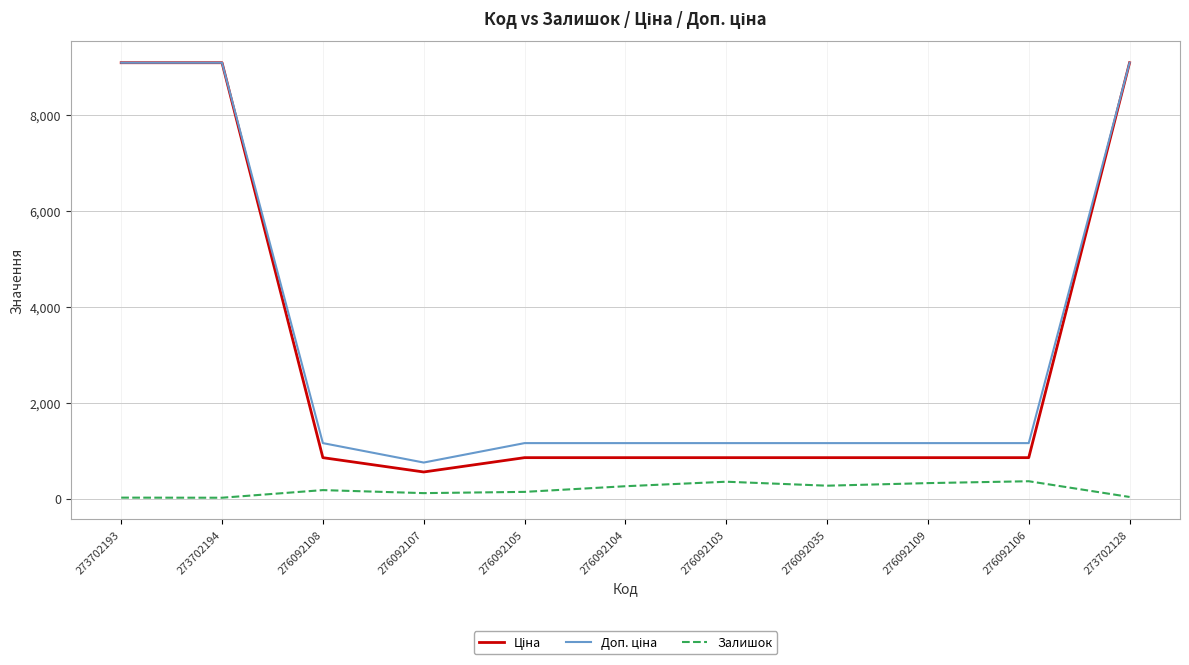

Is this an area chart (filled region under the line)?

No